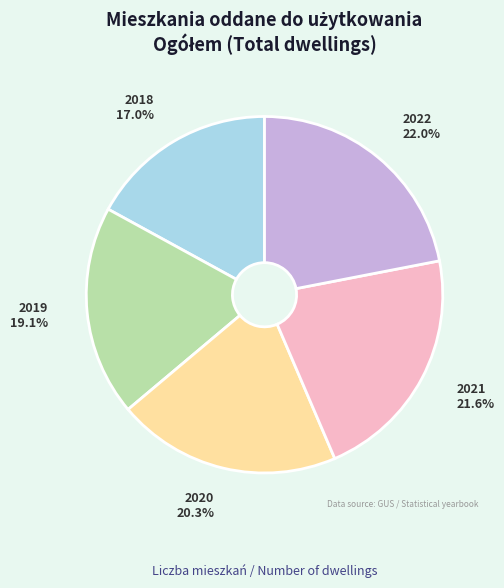

How many slices are in this pie chart?

5